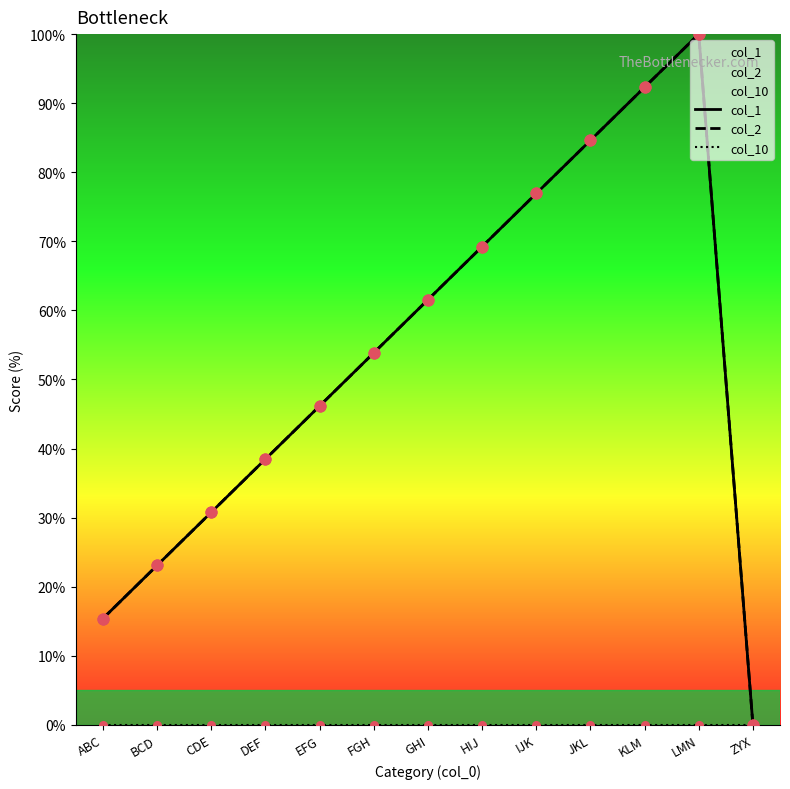

Which series has the largest Y range (max minus min)?

col_1